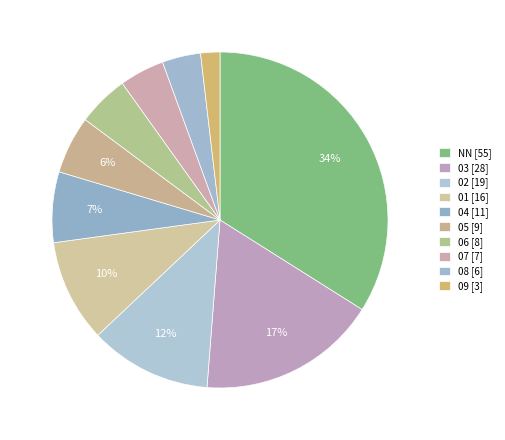

How many segments does this pie chart have?

10